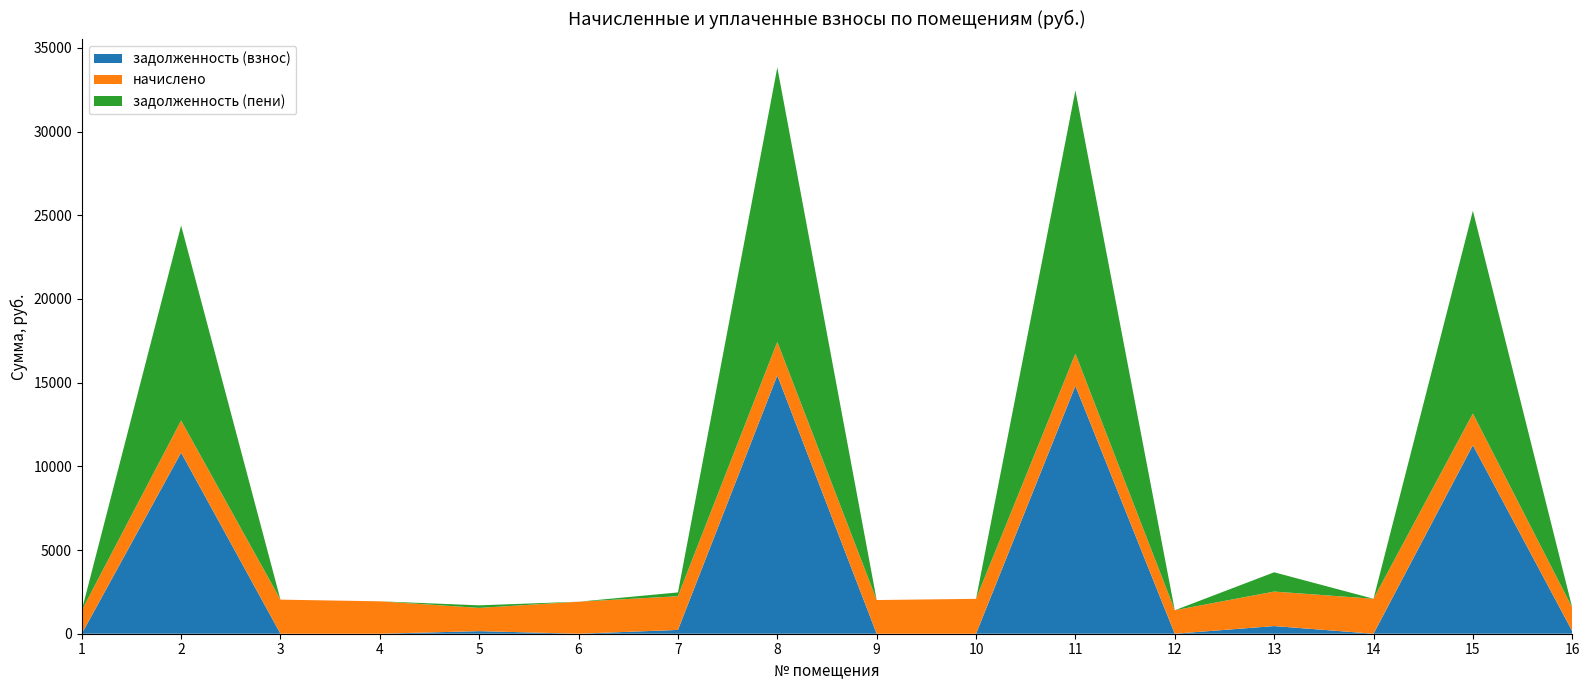

Reading left to right, transcribe all the data shown in this chart.

задолженность (взнос): 1=0.0	2=10823.4	3=0.0	4=0.0	5=154.2	6=0.0	7=227.2	8=15437.1	9=0.0	10=0.0	11=14810.7	12=0.0	13=457.9	14=0.0	15=11266.7	16=155.8
начислено: 1=1392.8	2=1912.8	3=2036.8	4=1936.6	5=1388.1	6=1912.8	7=2012.9	8=1998.6	9=2012.9	10=2084.5	11=1917.5	12=1402.4	13=2060.6	14=2089.3	15=1888.9	16=1402.4
задолженность (пени): 1=0.0	2=11657.9	3=0.0	4=0.0	5=154.2	6=0.0	7=227.2	8=16398.9	9=0.0	10=0.0	11=15733.5	12=0.0	13=1152.6	14=0.0	15=12117.4	16=0.0